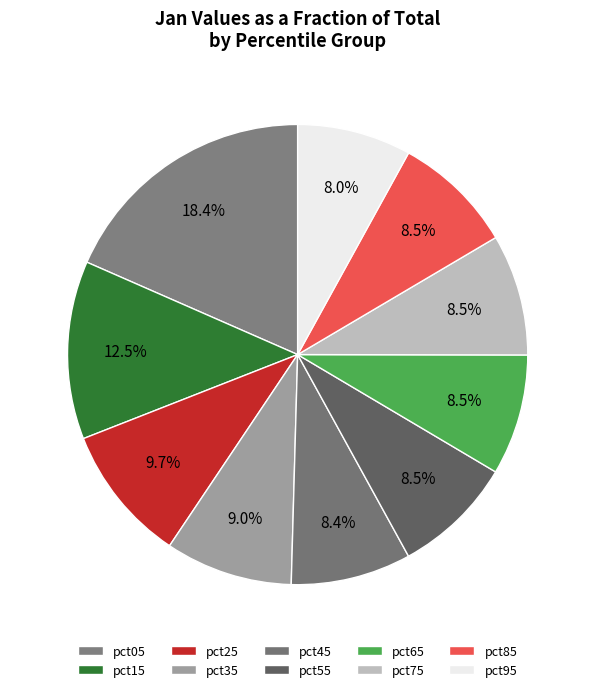

Is there any slice that represents more than half of the pie?

No